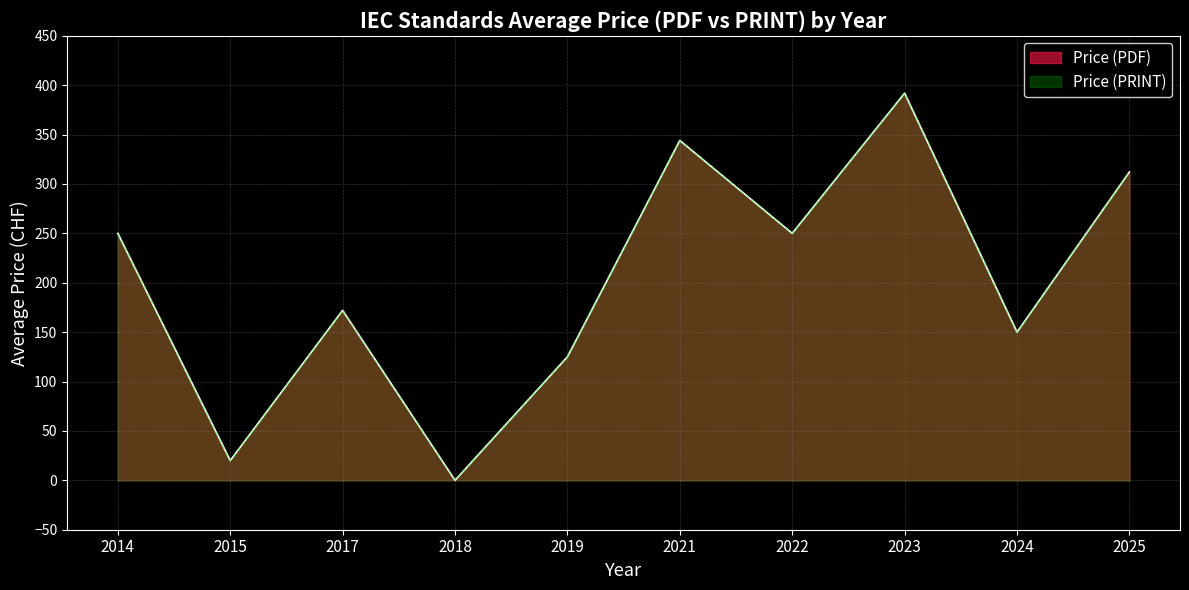

Which series has the widest spread of values?

Price (PDF)